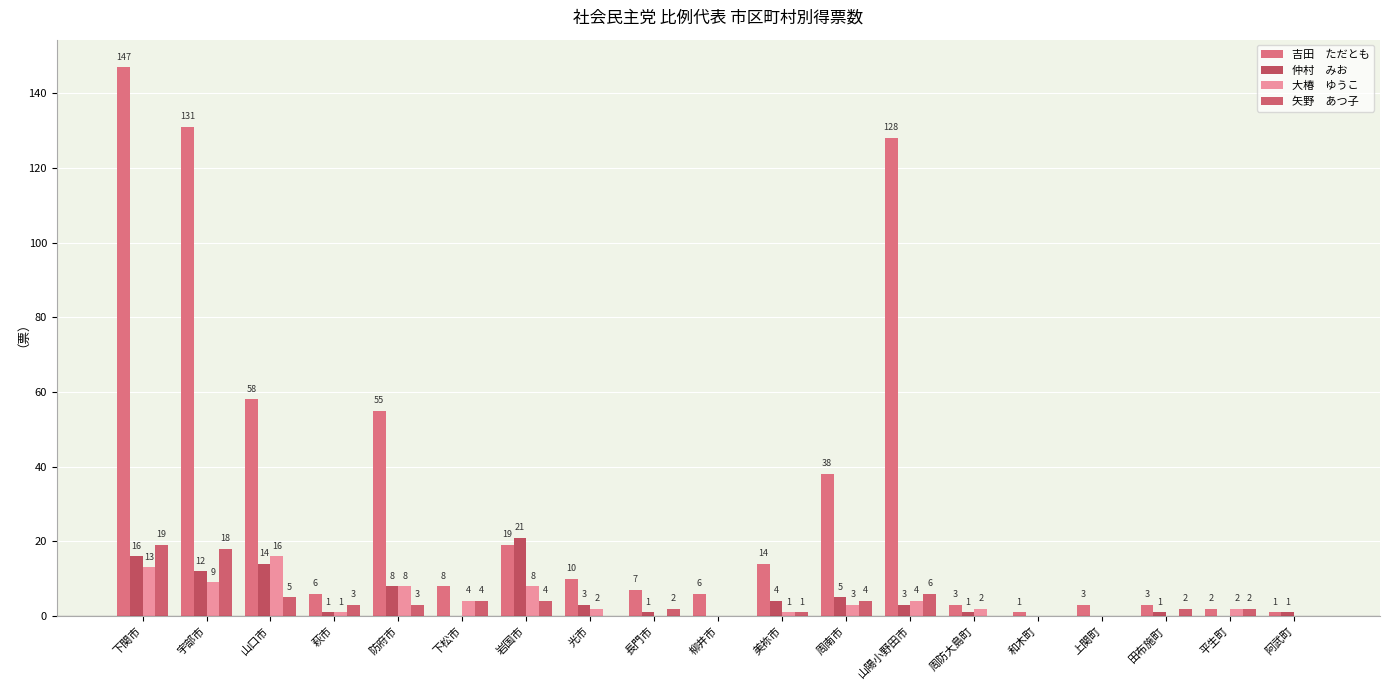

How many categories are shown in the chart?

19